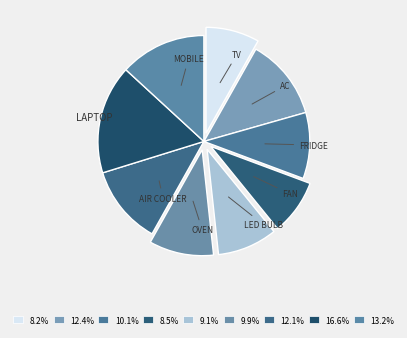

Which category has the biggest portion of the pie?

Laptop